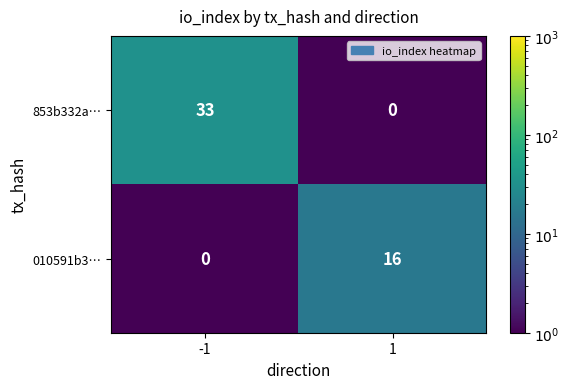

Which series has the largest range (max minus min)?

853b332a…